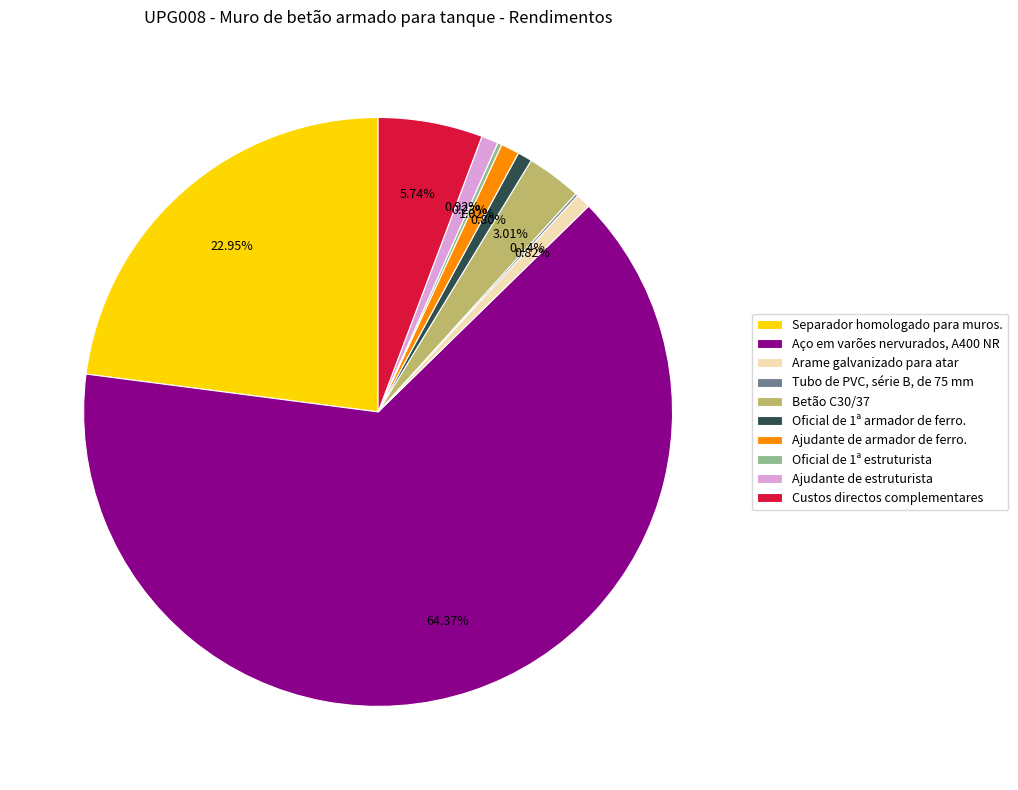

Is there any slice that represents more than half of the pie?

Yes